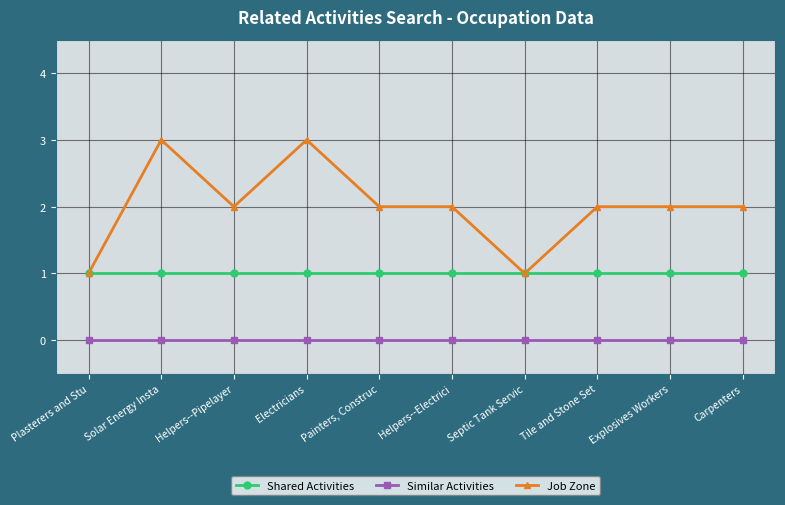

What is the maximum value for Job Zone?

3